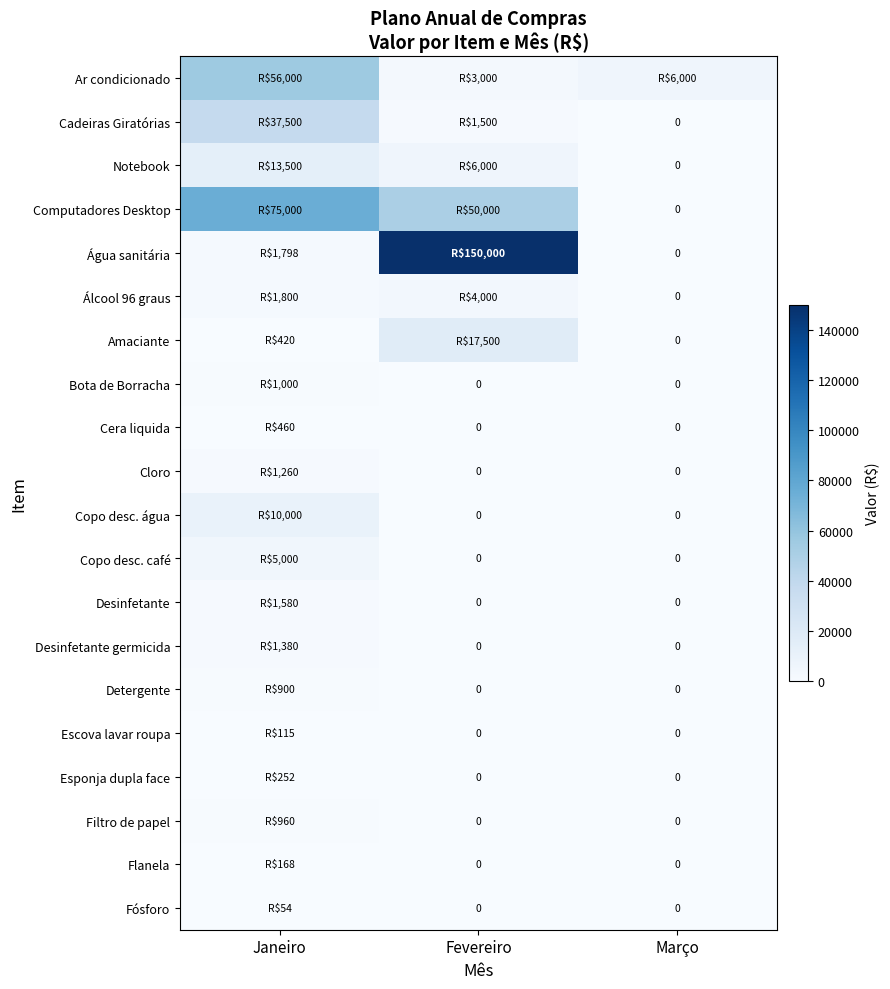

The Amaciante series shows -6784.7 at Março. True or false?

False